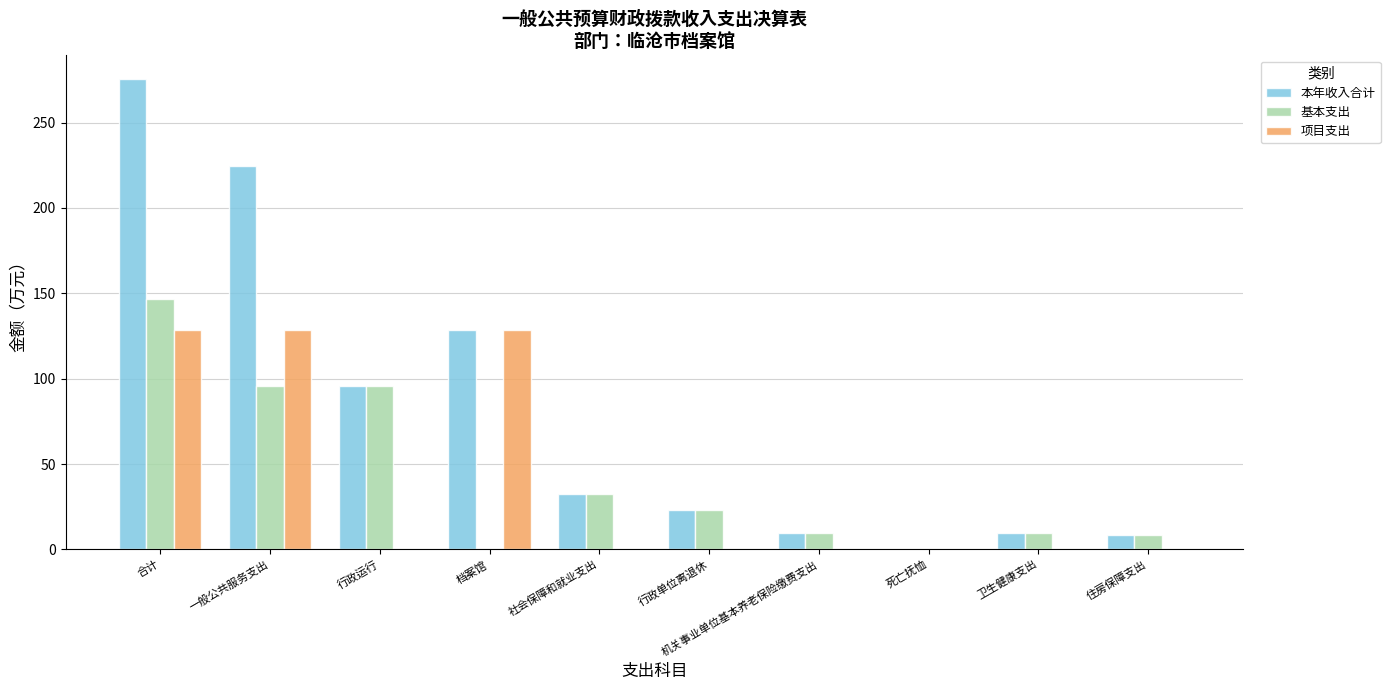

What value does the 本年收入合计 series have at 社会保障和就业支出?

32.6